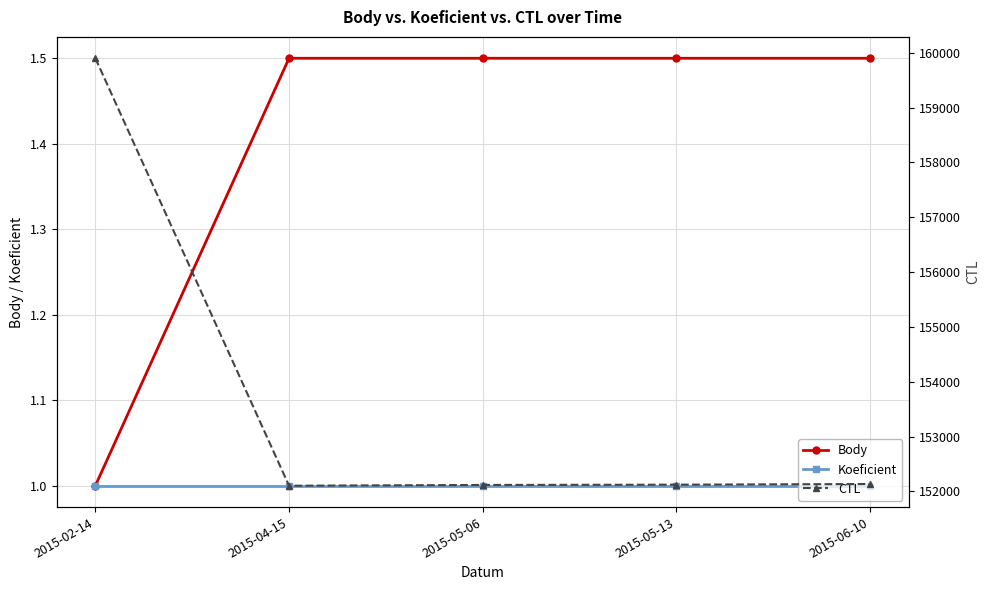

Between 2015-05-13 and 2015-06-10, which is larger?

2015-05-13